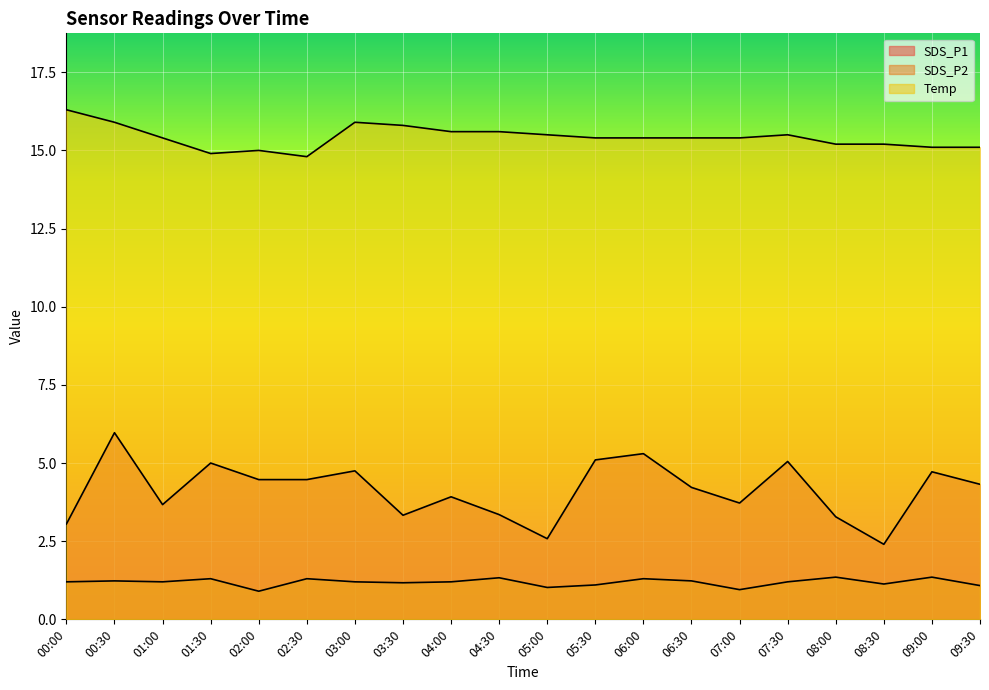

True or false: SDS_P1 and SDS_P2 cross at least once.

False